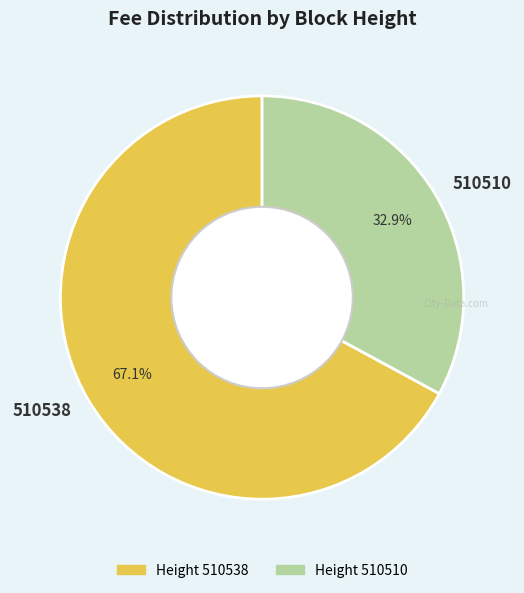

Between 510538 and 510510, which is larger?

510538